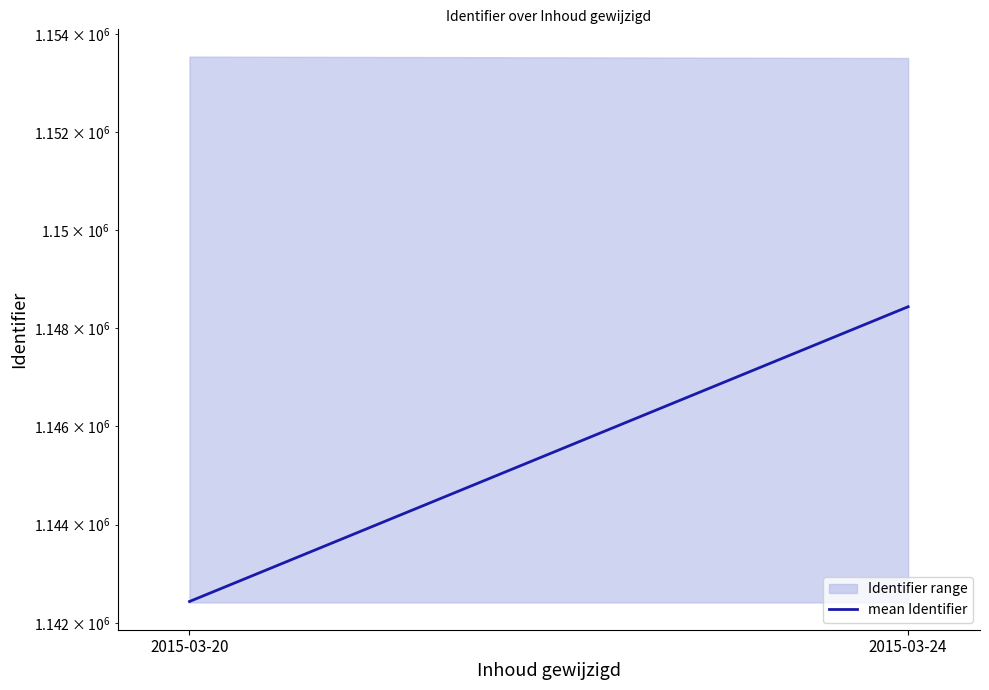

Reading left to right, what are all the values shown in this chart?

2015-03-20=1142437	2015-03-24=1148433